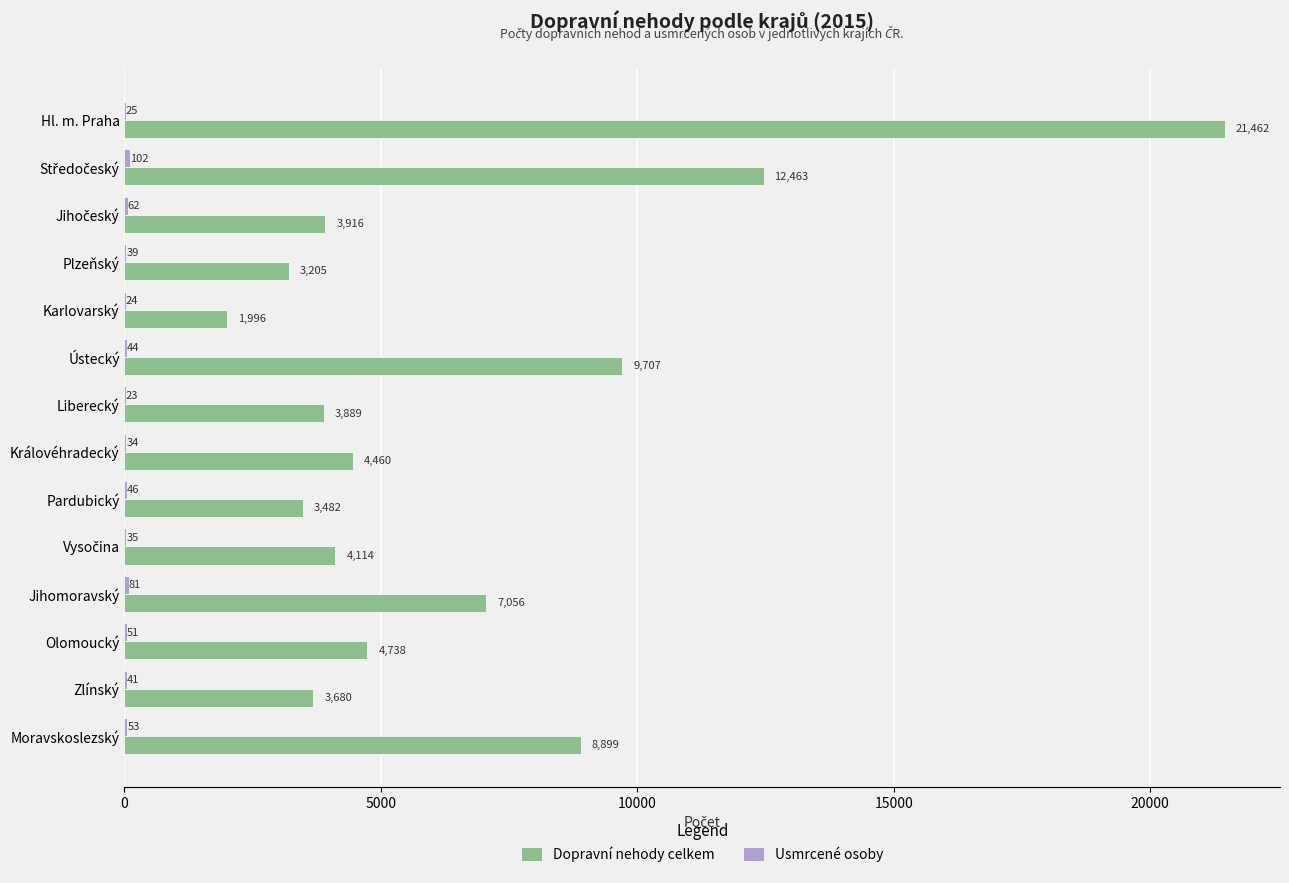

At which label does Dopravní nehody celkem reach its peak?

Hl. m. Praha